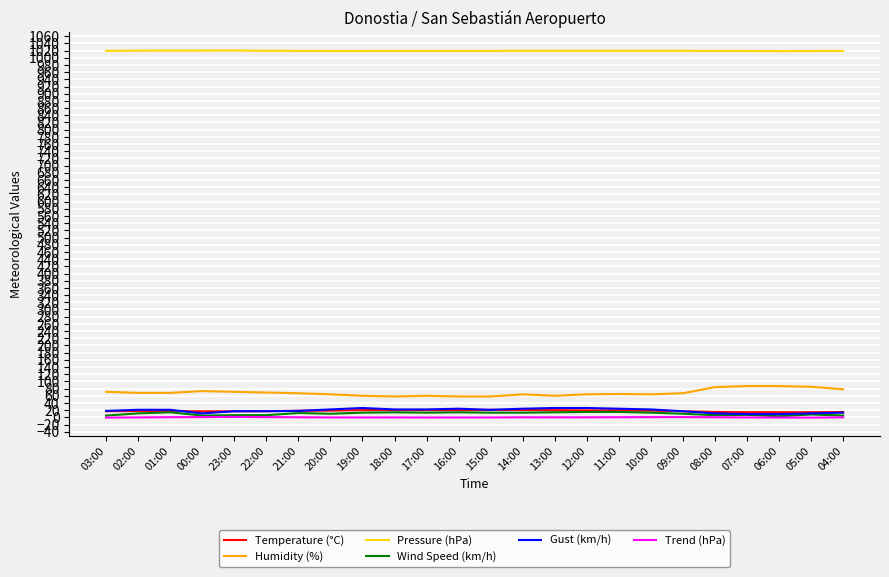

What position from the right is 09:00?

6